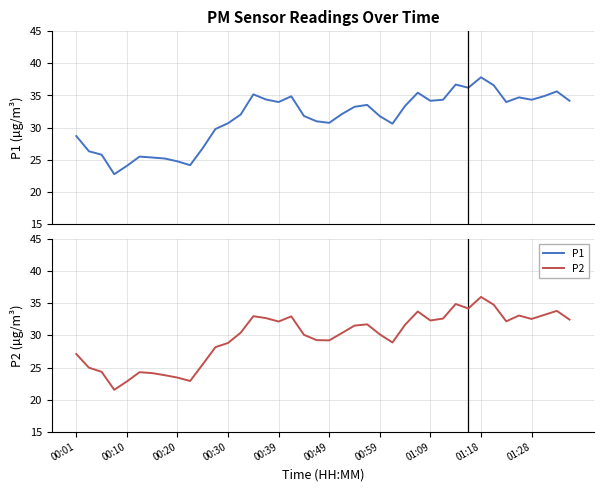

Which category has the highest value in the P2 series?

01:18